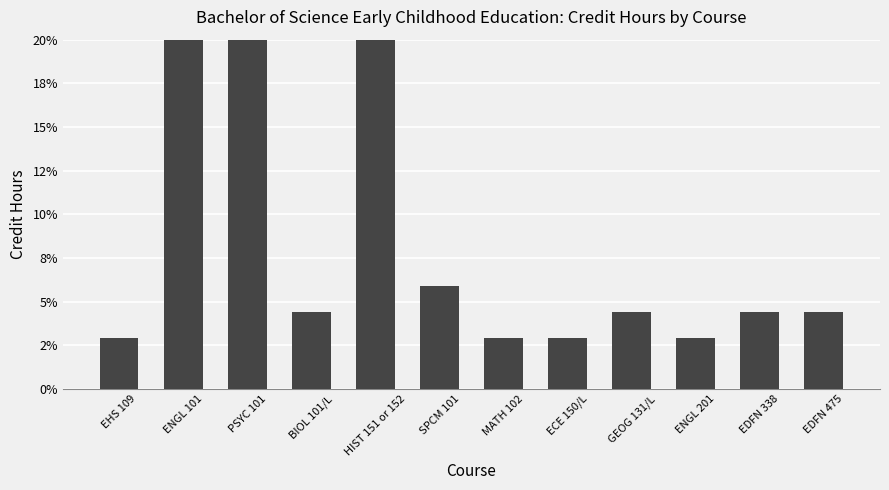

At which label is the value closest to 0?

EHS 109